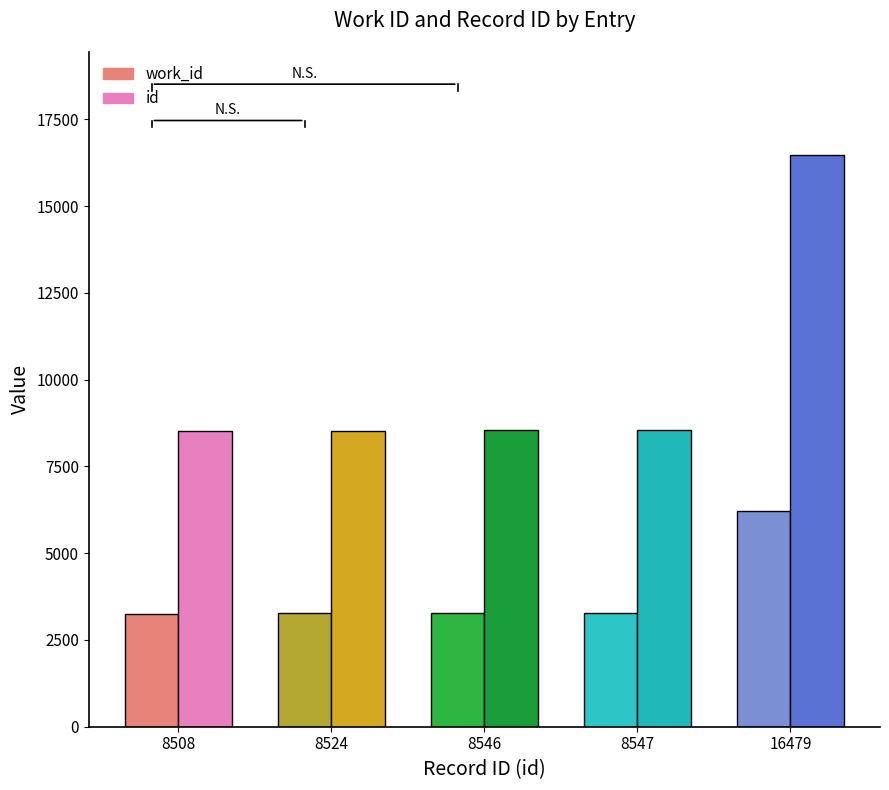

The id series shows 10700 at 16479. True or false?

False